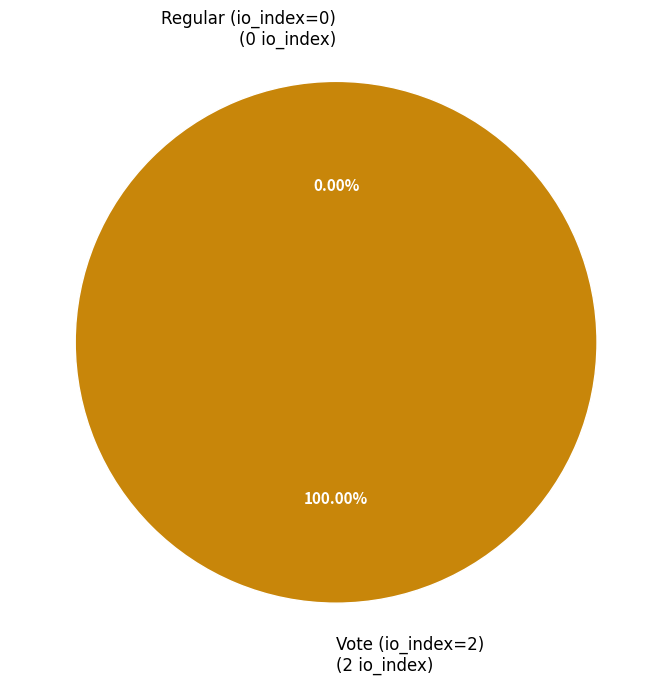

Combined, what portion of the pie is Vote (io_index=2) and Regular (io_index=0)?

100.0%